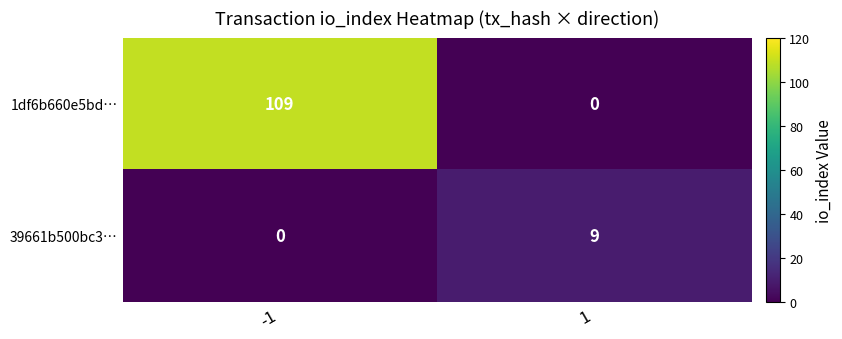

What is the difference between the highest and lowest values at 1?

9